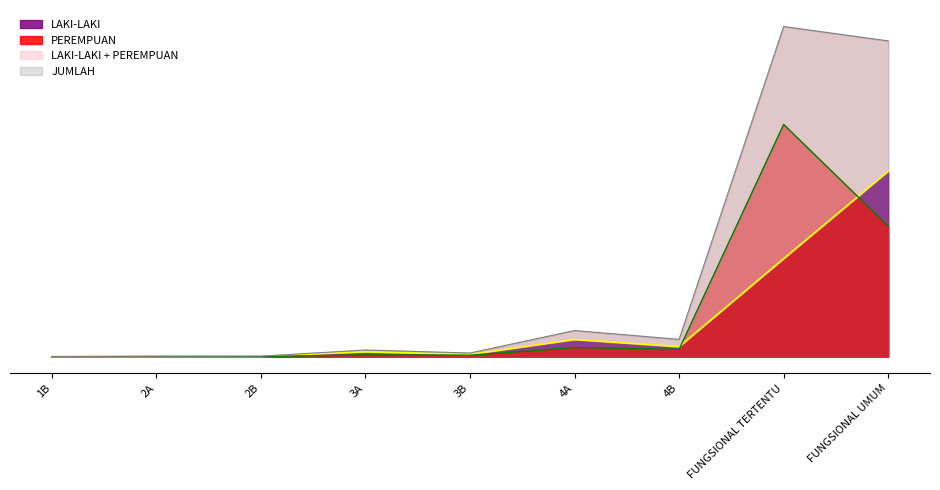

What is the average value of the LAKI-LAKI series?

3123